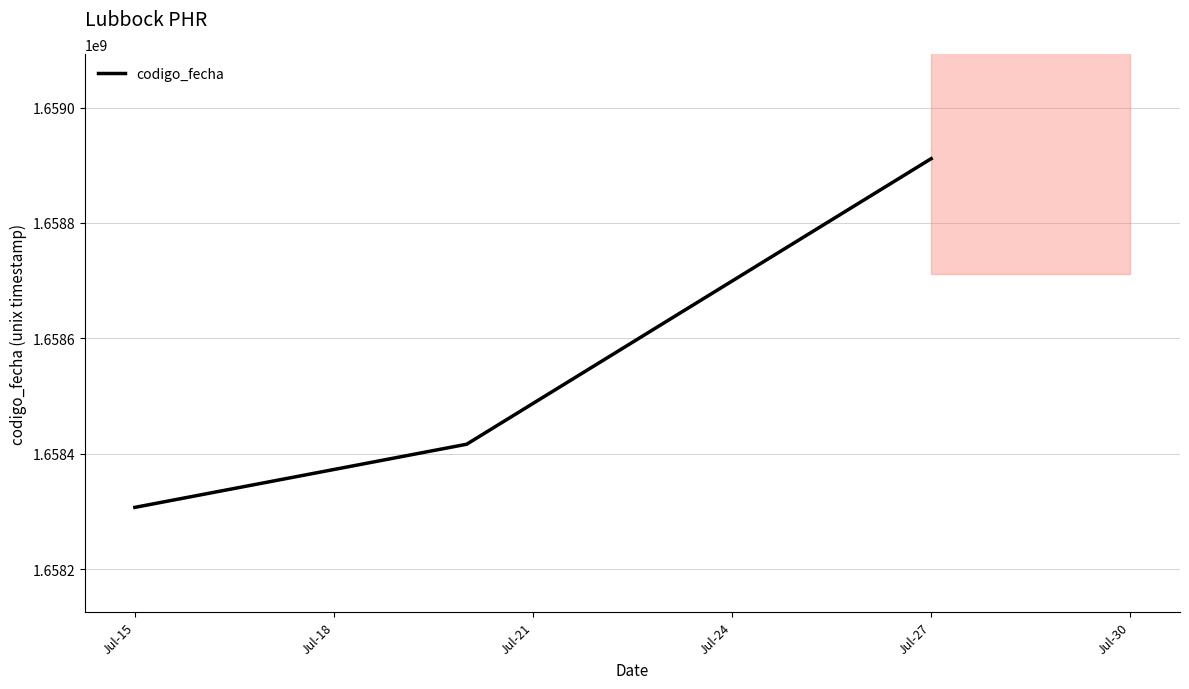

How many values are below 1658416366?

1